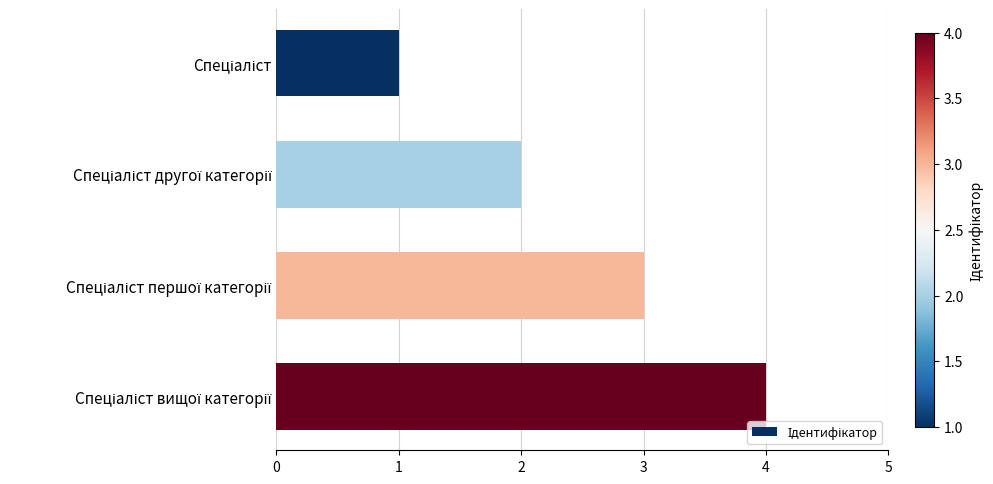

What is the greatest value displayed?

4